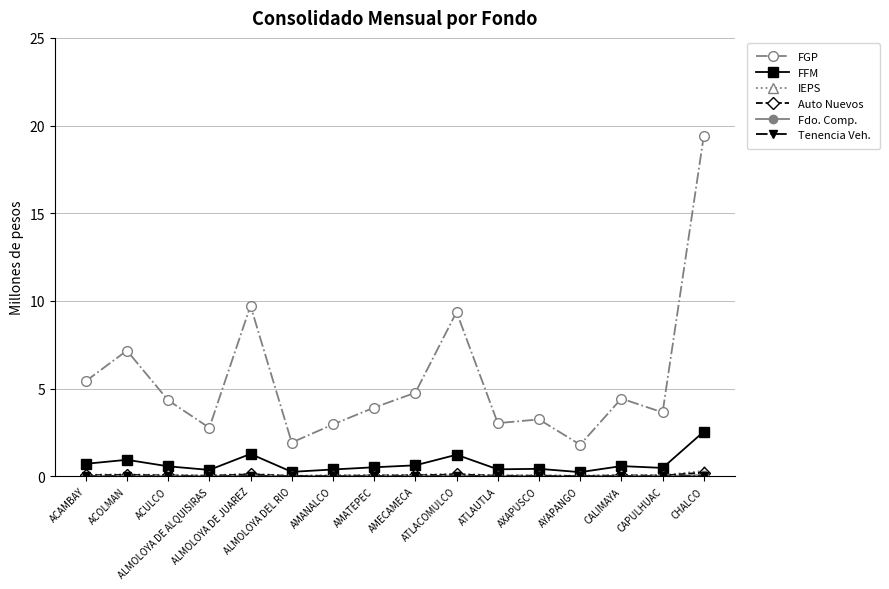

What is the maximum value shown in the chart?

19.4